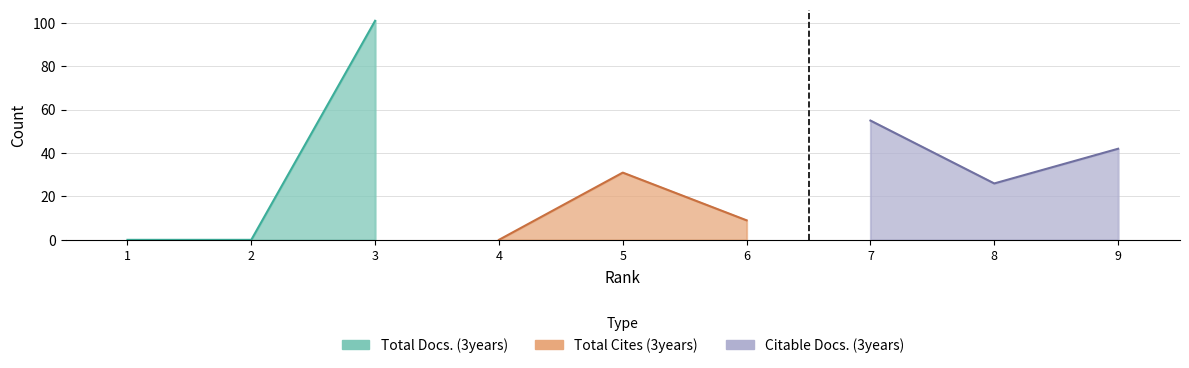

Which series has the widest spread of values?

Total Docs. (3years)